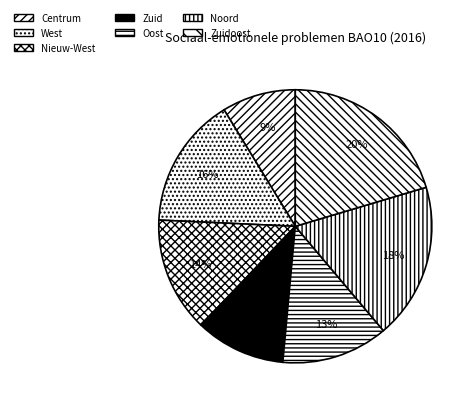

How many segments does this pie chart have?

7